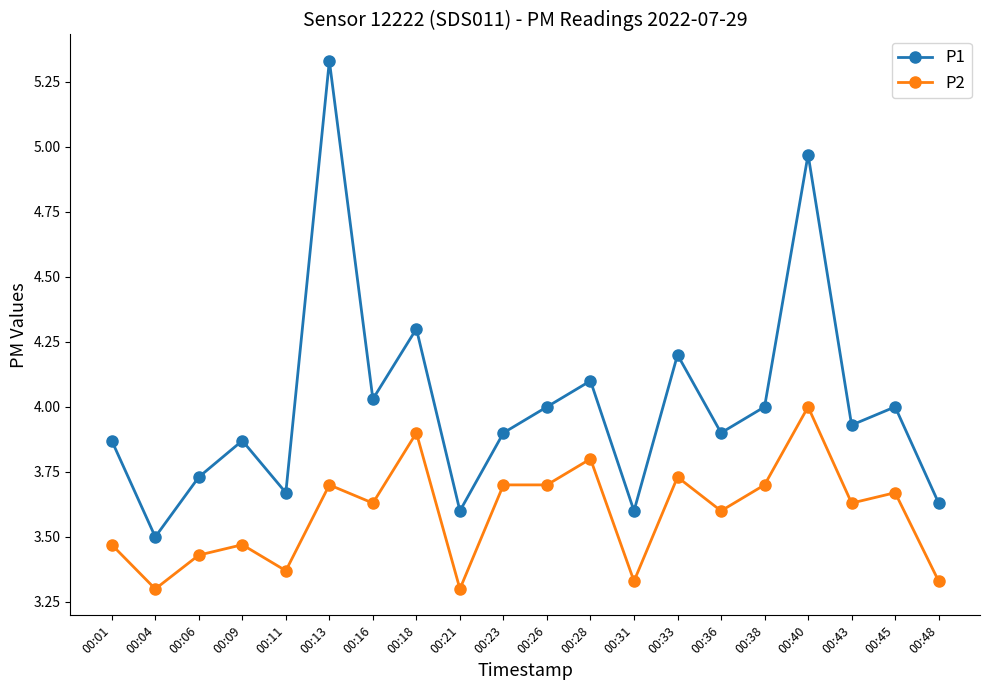

True or false: P1 and P2 intersect in this chart.

False